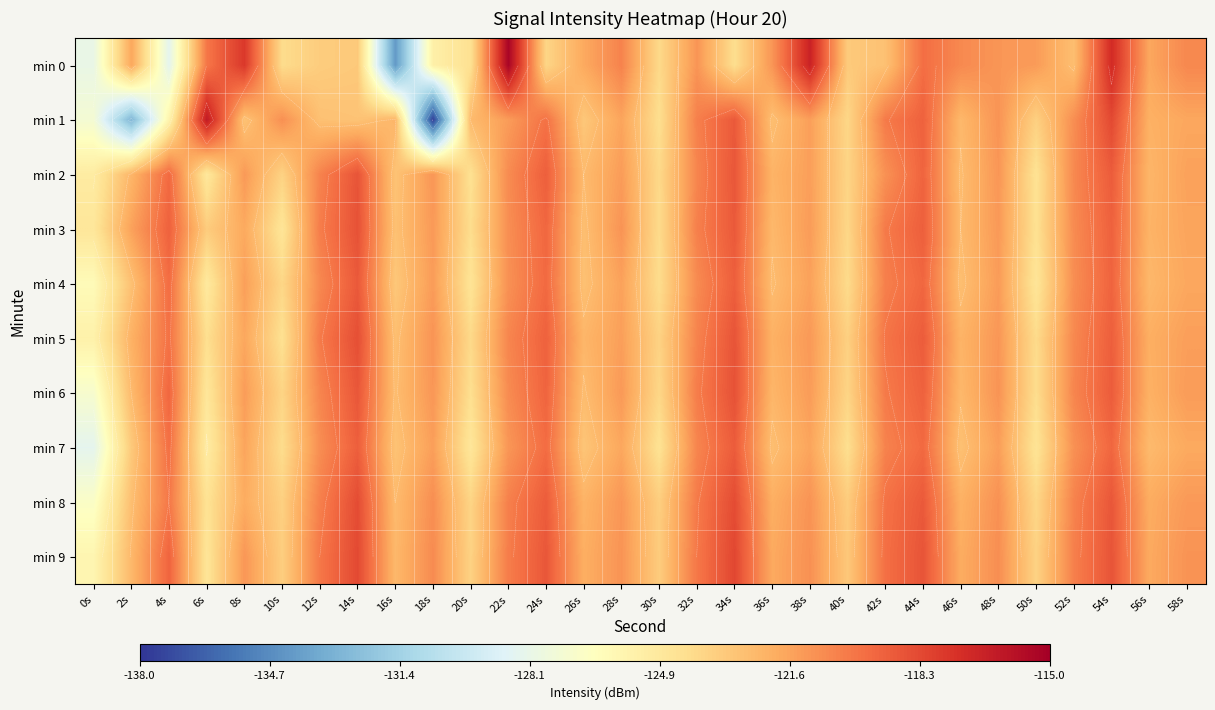

The value of min 4 at 30s is -124.1. True or false?

True